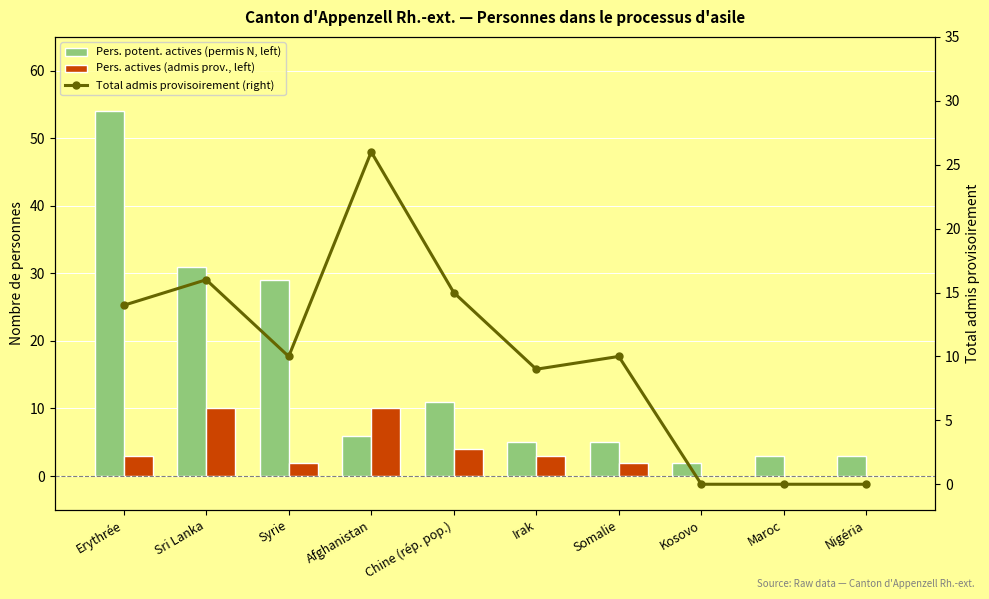

The value of Pers. potent. actives (permis N, left) at Irak is 5. True or false?

True